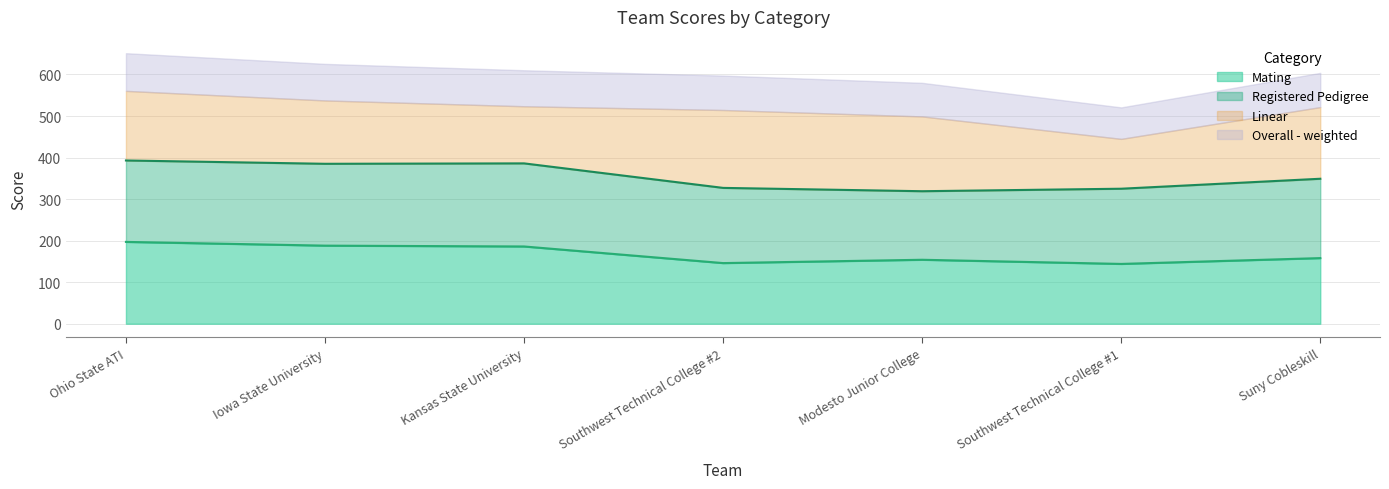

What is the highest value of the Mating series?

197.0